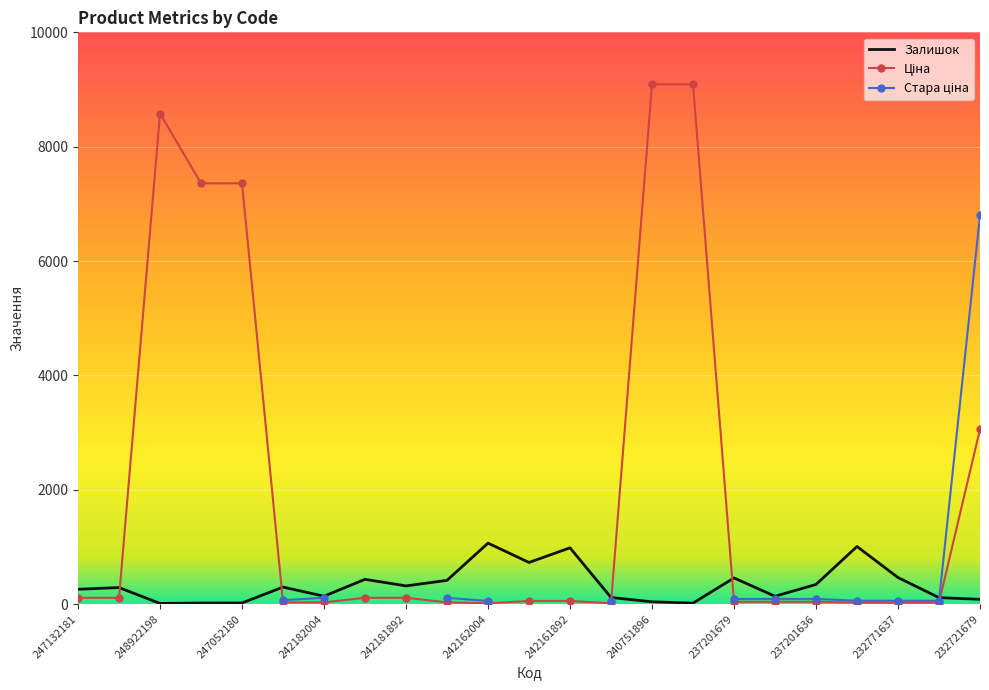

The Залишок series shows 1719.5 at 242162004. True or false?

False